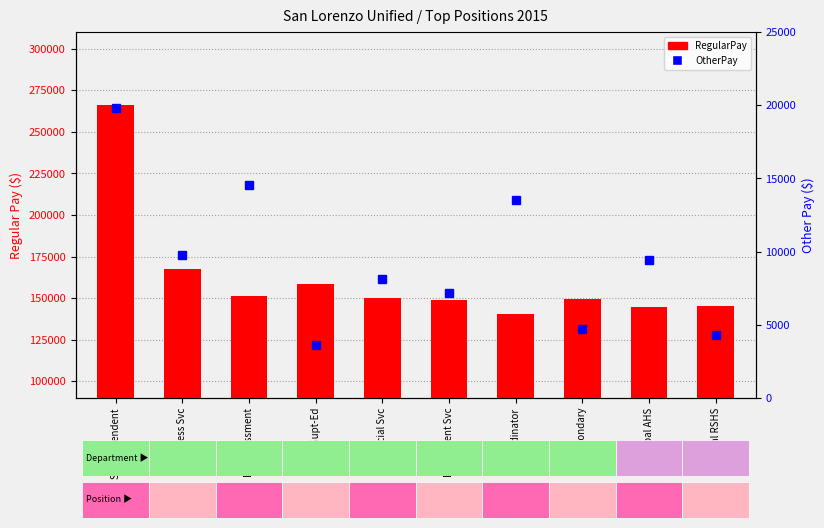

The RegularPay series shows 151244 at Dir Assessment. True or false?

True